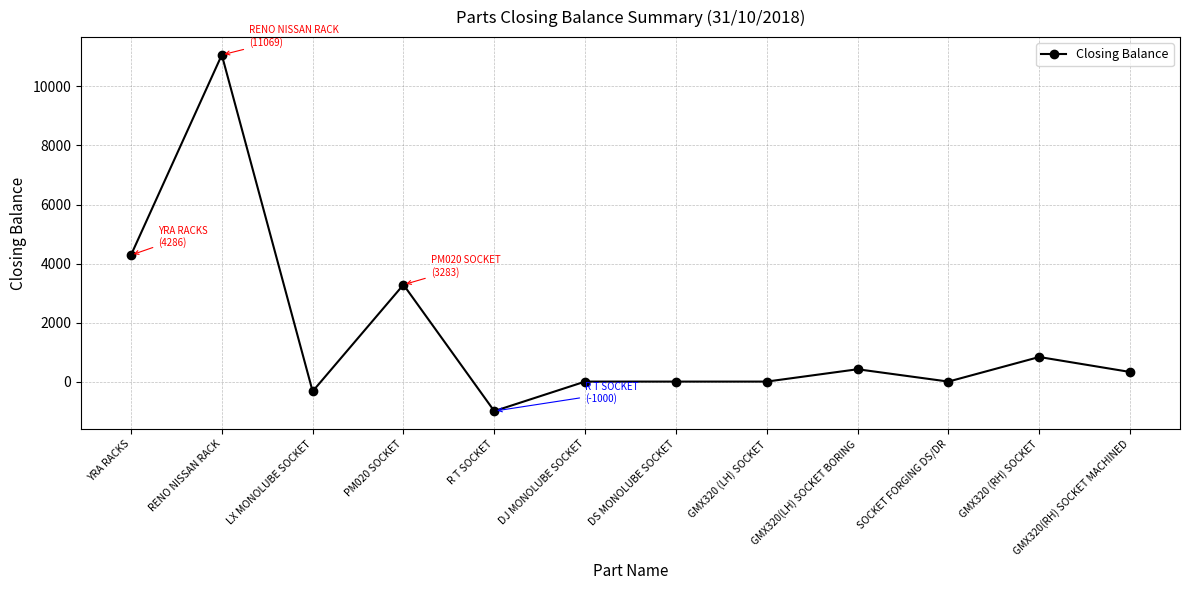

What is the smallest value displayed?

-1000